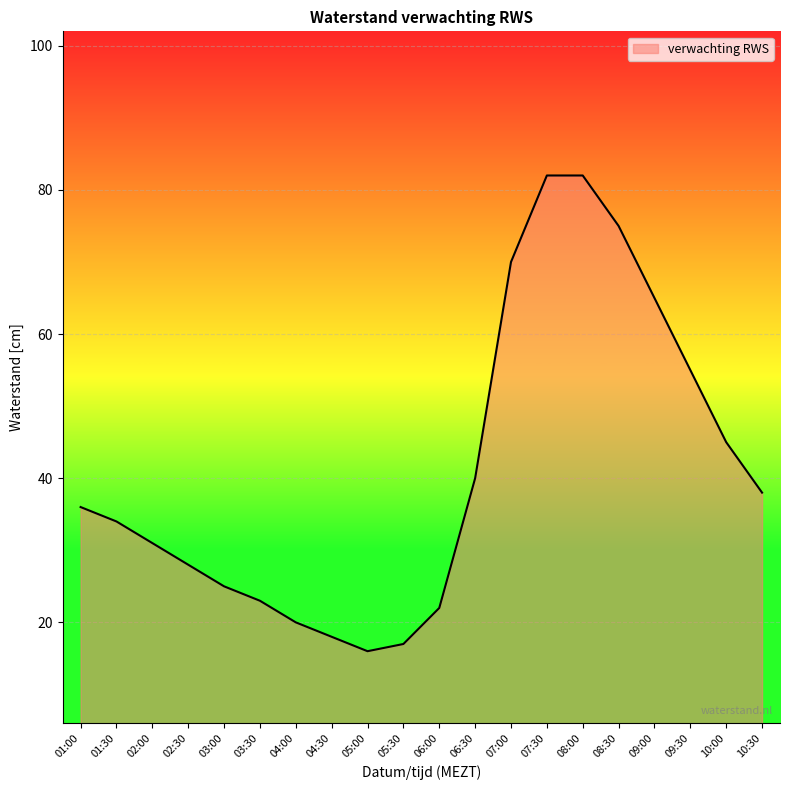

Read the value at 10:30, to the nearest 10.

40